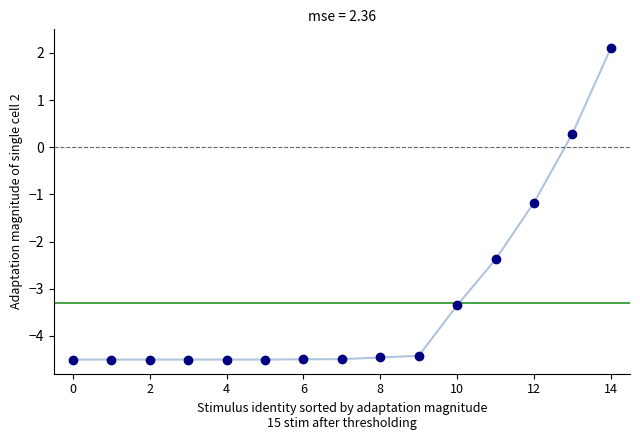

What is the difference between the second highest and minimum values?

4.8